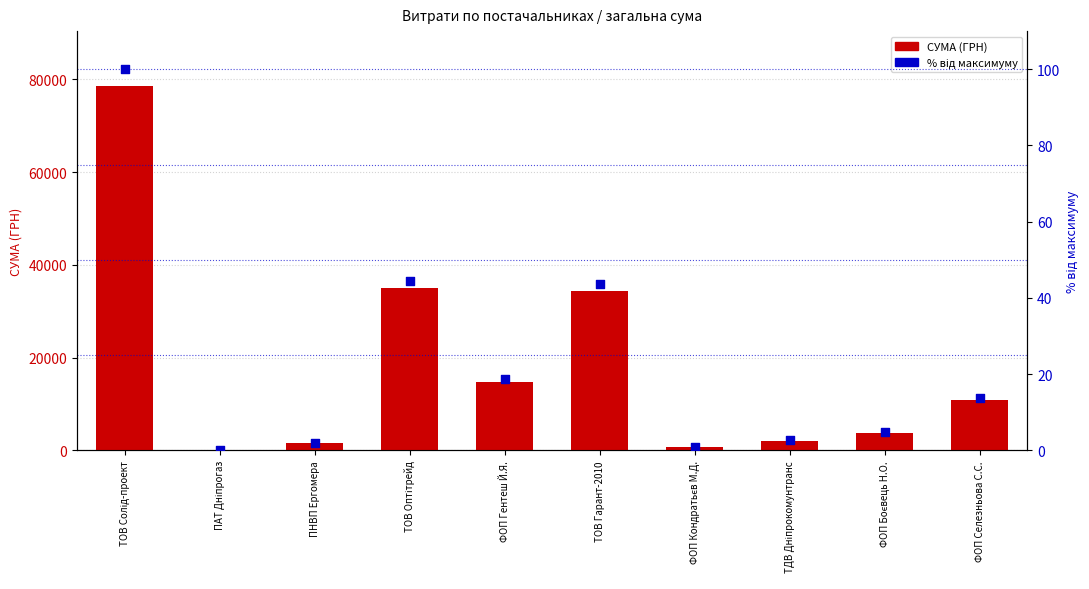

At which category is the sum across all series the highest?

ТОВ Солід-проект